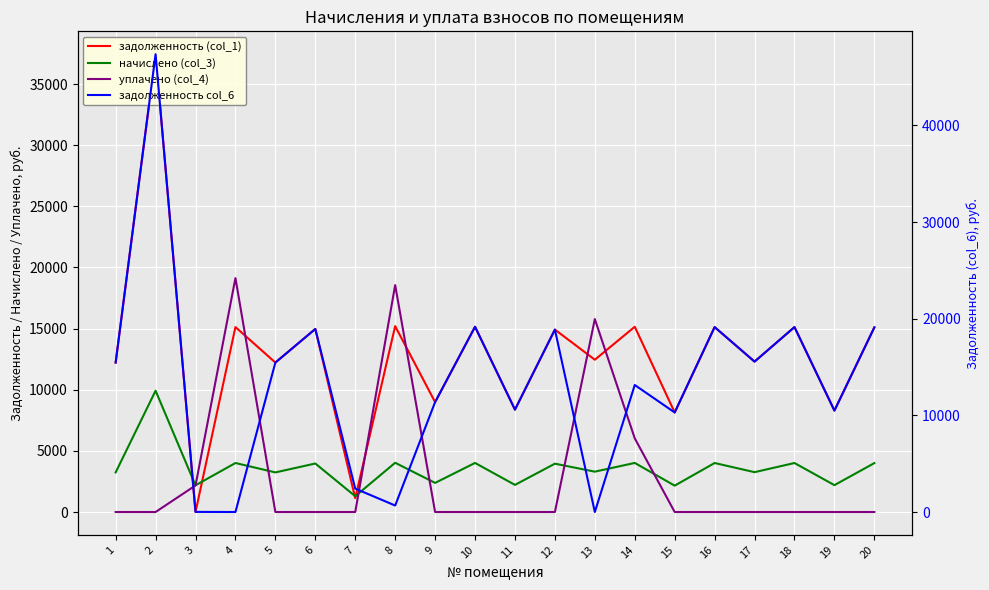

Is it true that задолженность col_6 equals 15462.4 at 1?

True